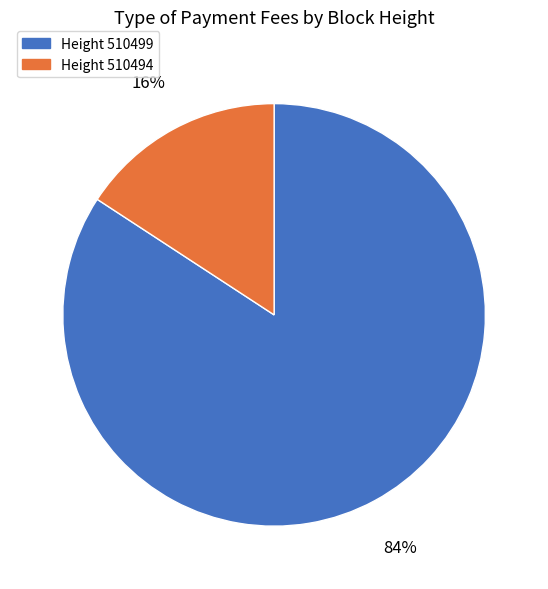

To the nearest percent, what is the difference between the largest and smallest slice percentages?

68%